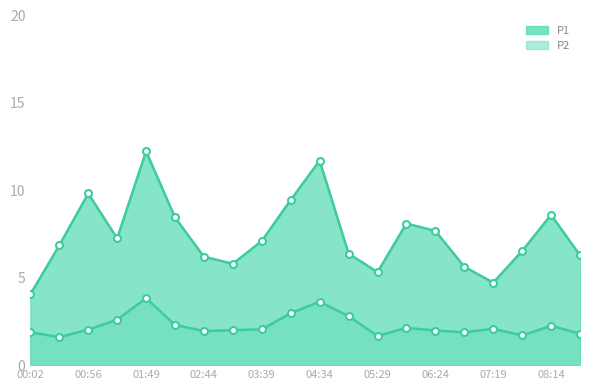

What value does the P1 series have at 02:16?

8.4